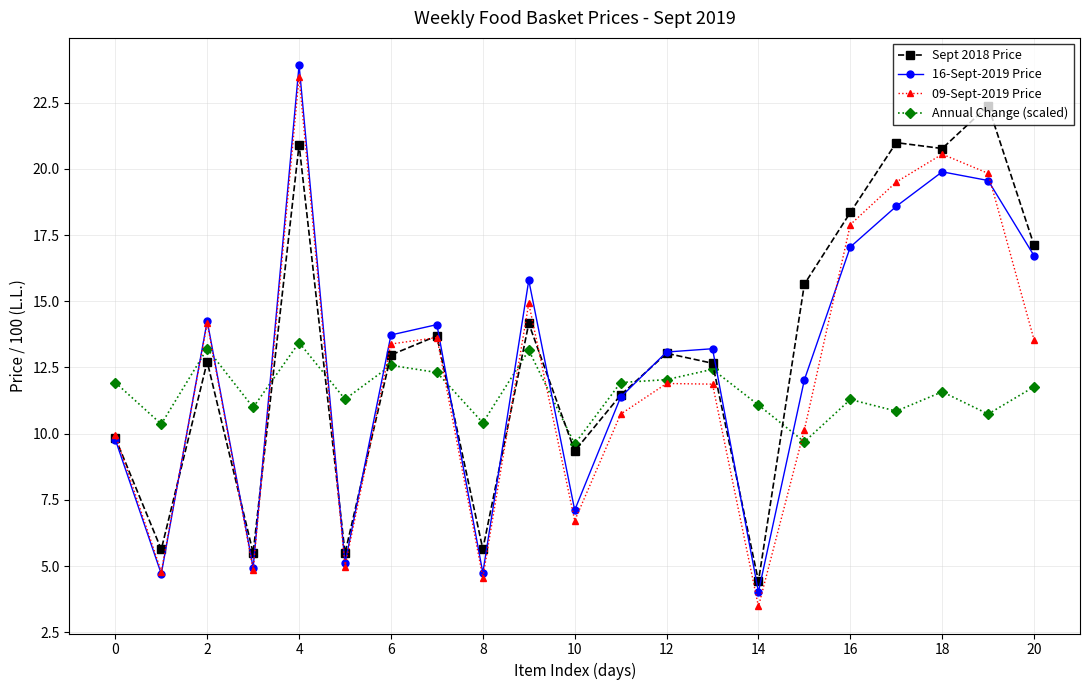

At how many categories does at least one series exceed 9?

21